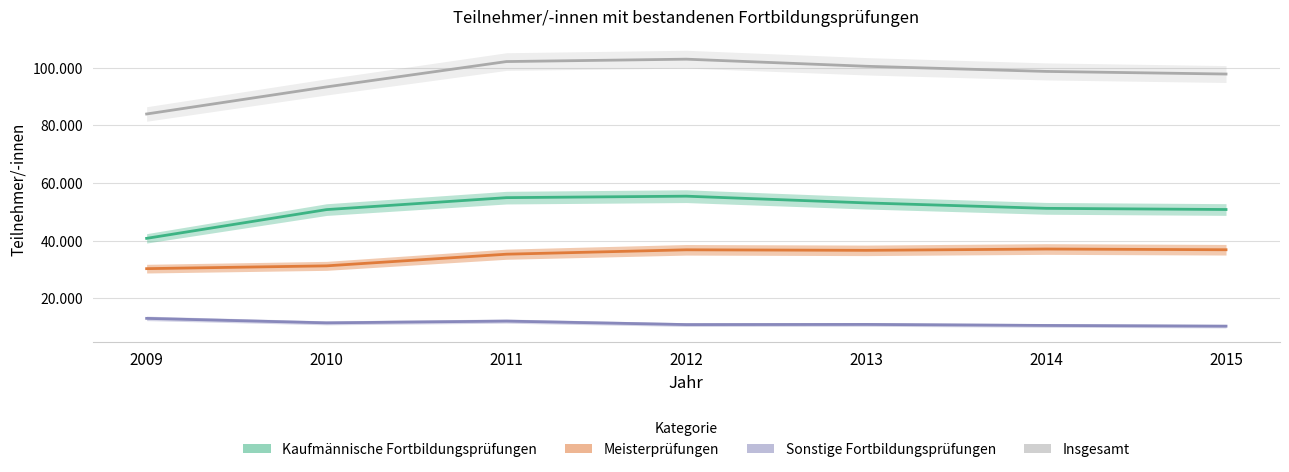

What is the total value across all series at 2009?

167900